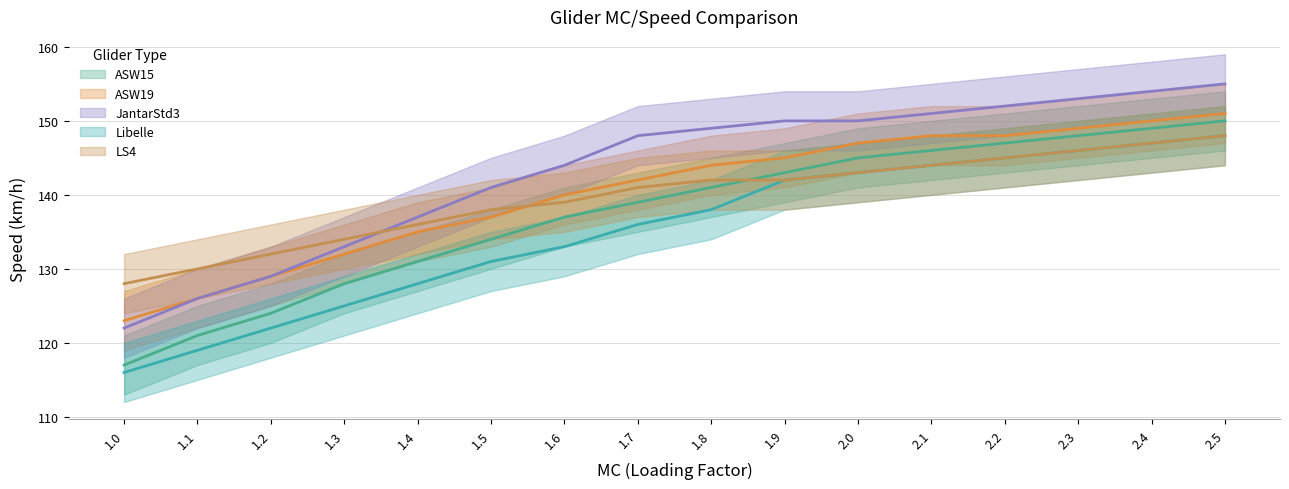

Where does the ASW15 series first go above 141?

1.9